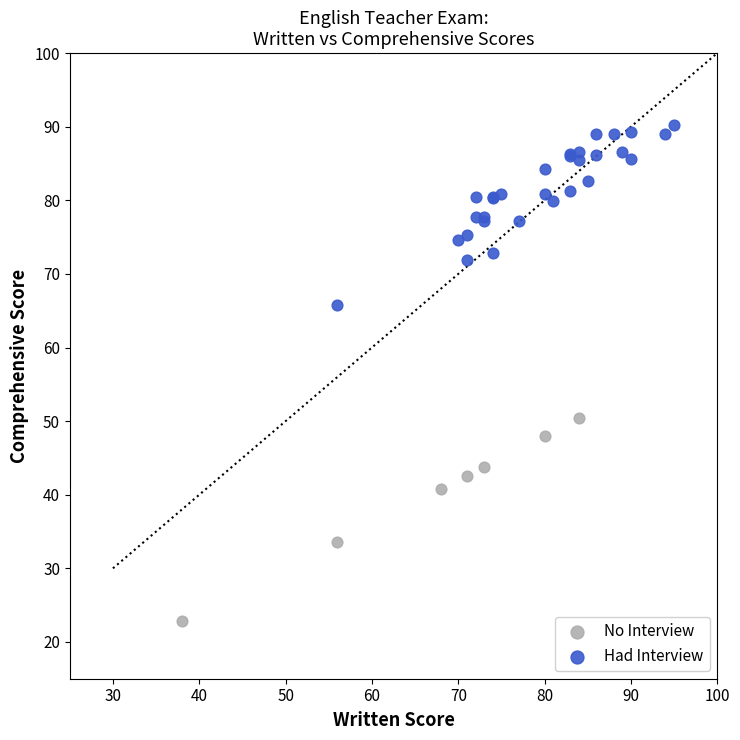

Which series has the widest spread of Y values?

No Interview